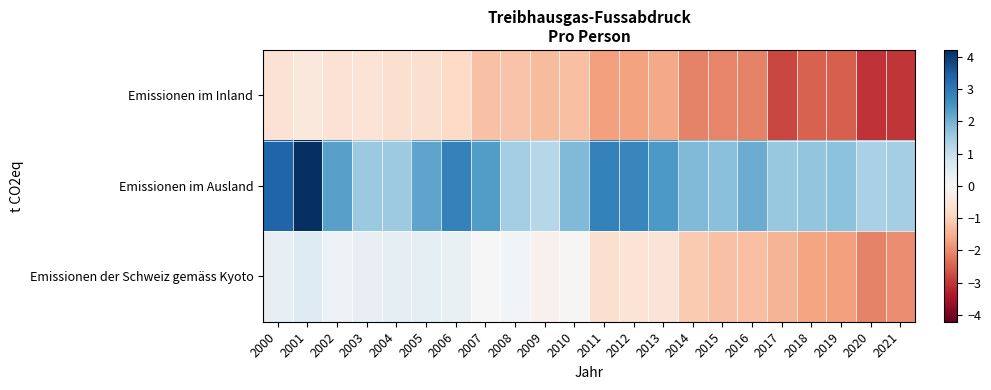

What is the difference between the highest and lowest values at 2013?

4.0